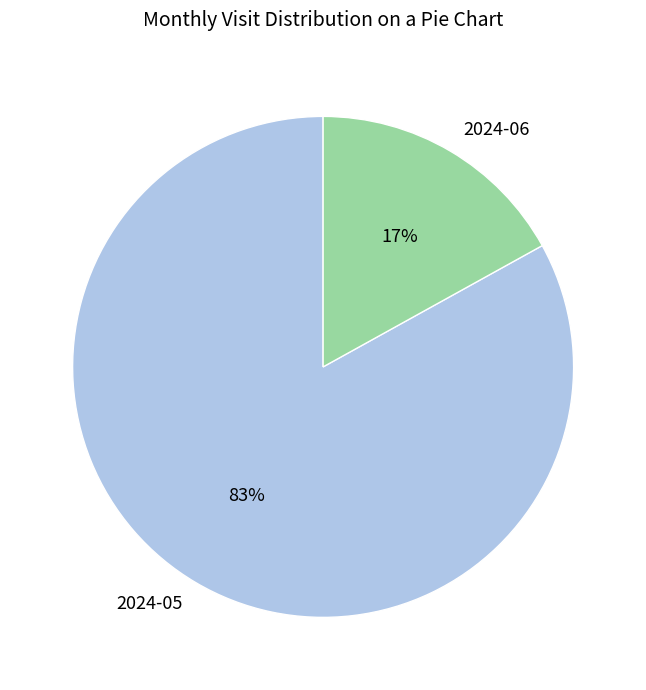

To the nearest percent, what portion does 2024-06 represent?

17%